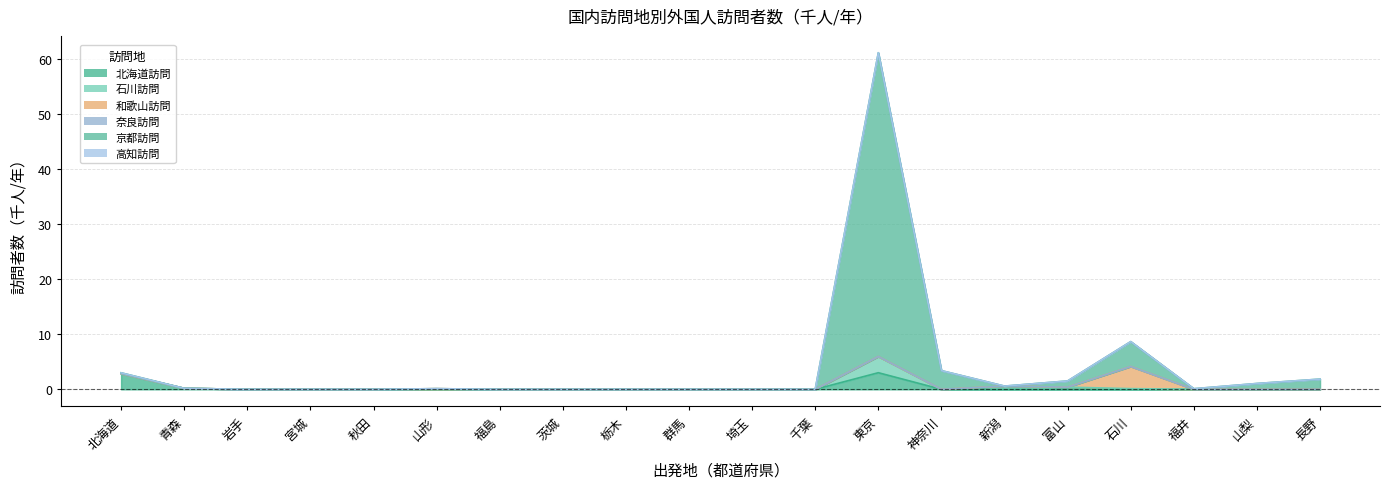

Reading right to left, extract all data points from this chart.

北海道訪問: 0.0	0.0	0.0	0.0	0.0	0.0	0.0	3.0	0.0	0.0	0.0	0.0	0.0	0.0	0.0	0.0	0.0	0.0	0.2	2.9
石川訪問: 0.0	0.0	0.0	0.1	0.4	0.6	0.0	2.9	0.0	0.0	0.0	0.0	0.0	0.0	0.0	0.0	0.0	0.0	0.0	0.0
和歌山訪問: 0.0	0.0	0.0	4.0	0.0	0.0	0.0	0.0	0.0	0.0	0.0	0.0	0.0	0.0	0.1	0.0	0.0	0.0	0.0	0.0
奈良訪問: 0.0	0.0	0.0	0.0	0.0	0.0	0.0	0.0	0.0	0.0	0.0	0.0	0.0	0.0	0.0	0.0	0.0	0.0	0.0	0.0
京都訪問: 1.9	1.1	0.1	4.5	1.1	0.0	3.4	55.2	0.0	0.0	0.0	0.0	0.0	0.0	0.0	0.0	0.0	0.0	0.0	0.1
高知訪問: 0.0	0.0	0.0	0.0	0.0	0.0	0.0	0.0	0.0	0.0	0.0	0.0	0.0	0.0	0.0	0.0	0.0	0.0	0.0	0.0